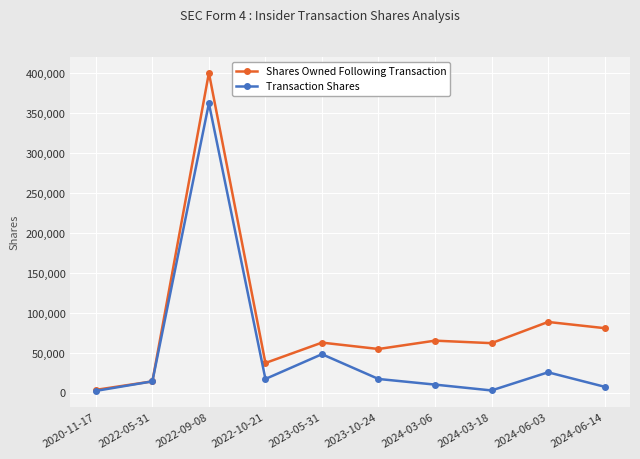

At 2024-06-14, list the series in order from largest to smallest.

Shares Owned Following Transaction, Transaction Shares